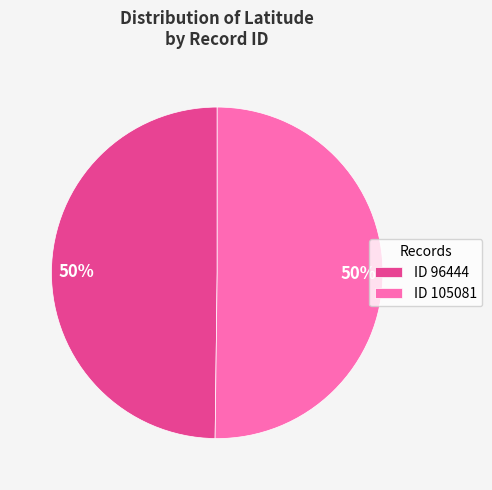

Combined, do ID 96444 and ID 105081 account for over 50%?

Yes